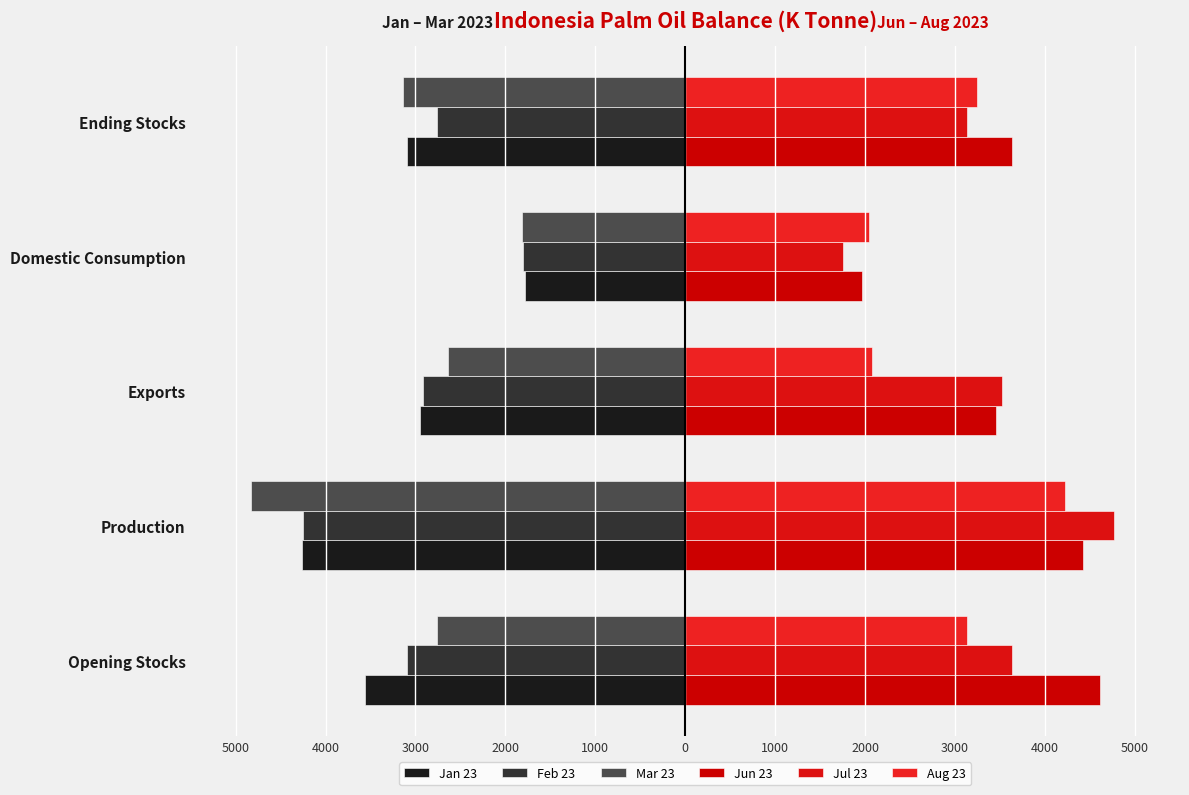

How many bars are there in total?

30